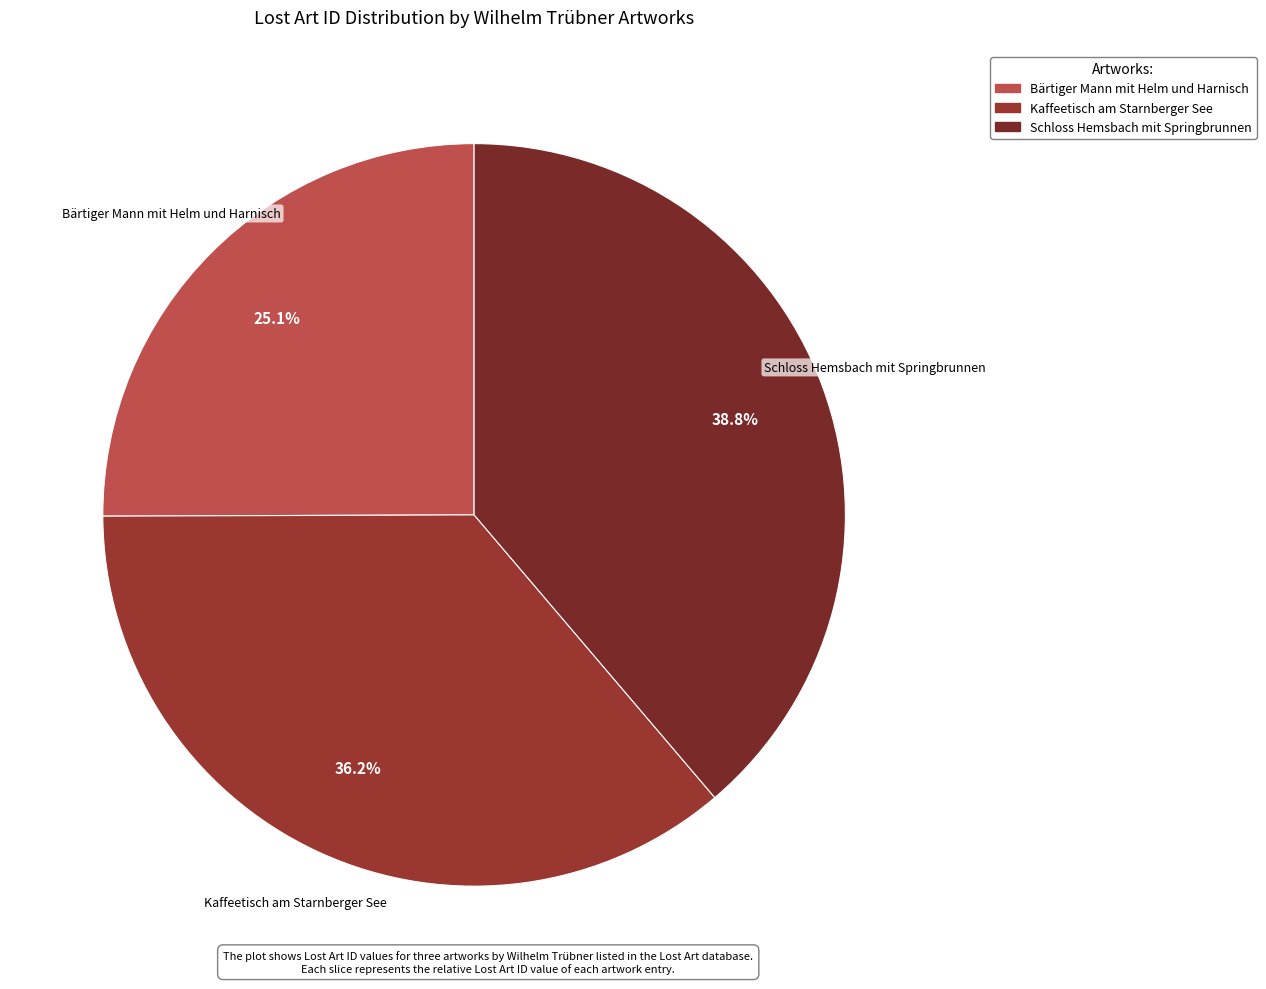

Is there a majority slice in this chart?

No